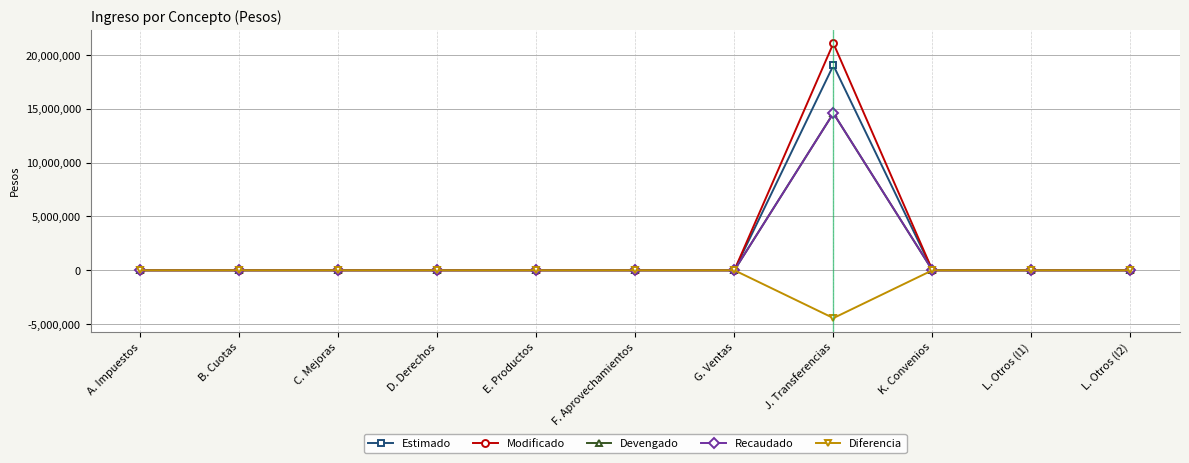

At which label is Estimado closest to 9521528?

A. Impuestos